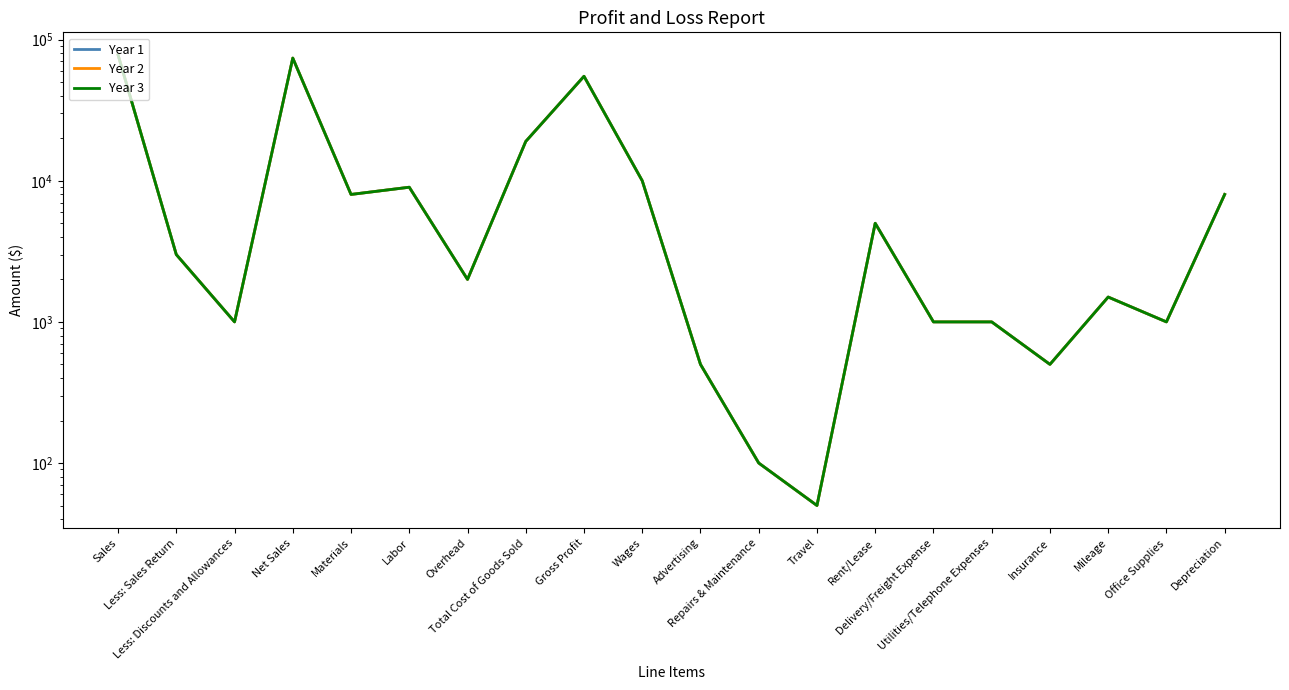

The Year 1 series shows 1500 at Mileage. True or false?

True